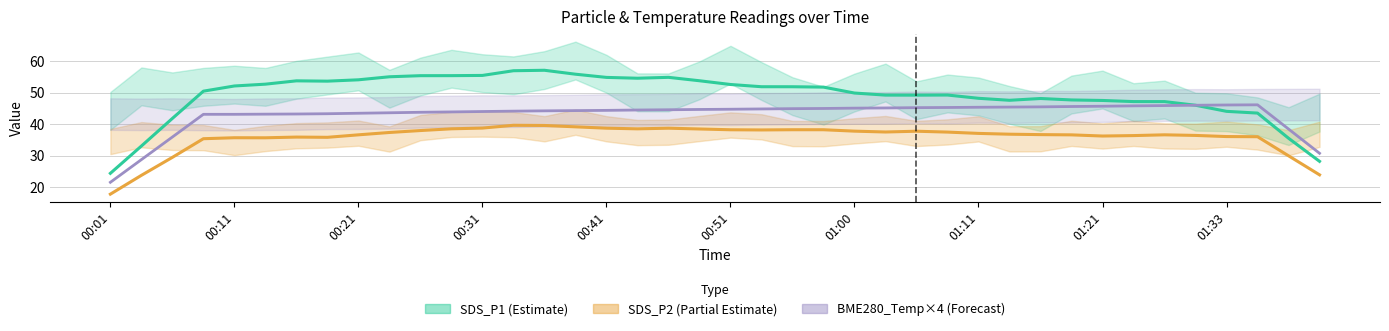

What is the minimum value shown in the chart?

17.8